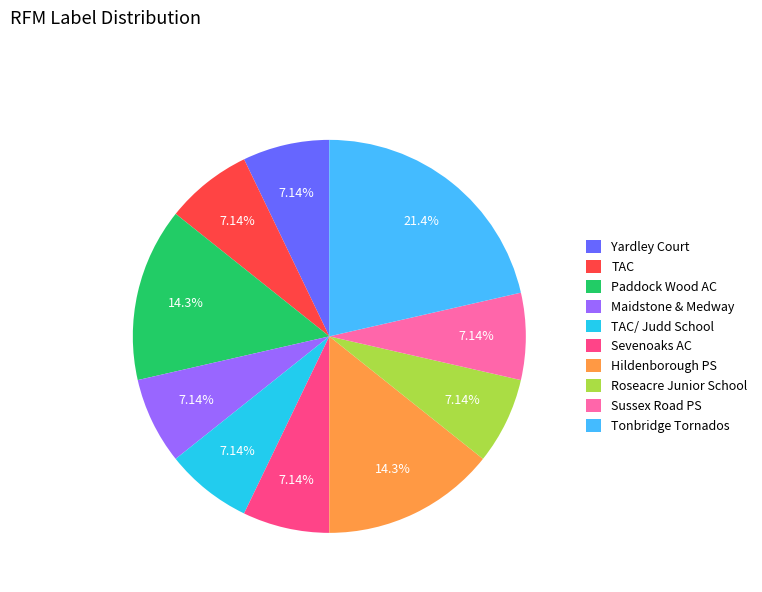

What percentage is the TAC/ Judd School slice, to the nearest percent?

7%